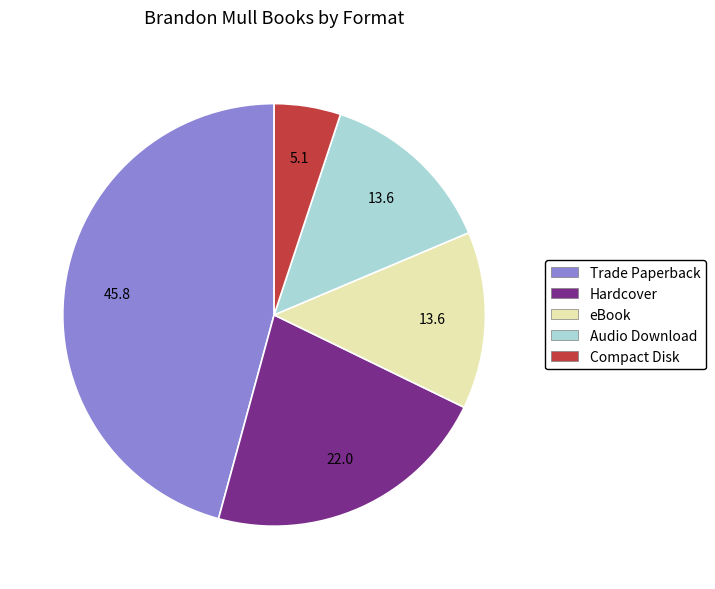

Does Compact Disk account for over 50% of the chart?

No